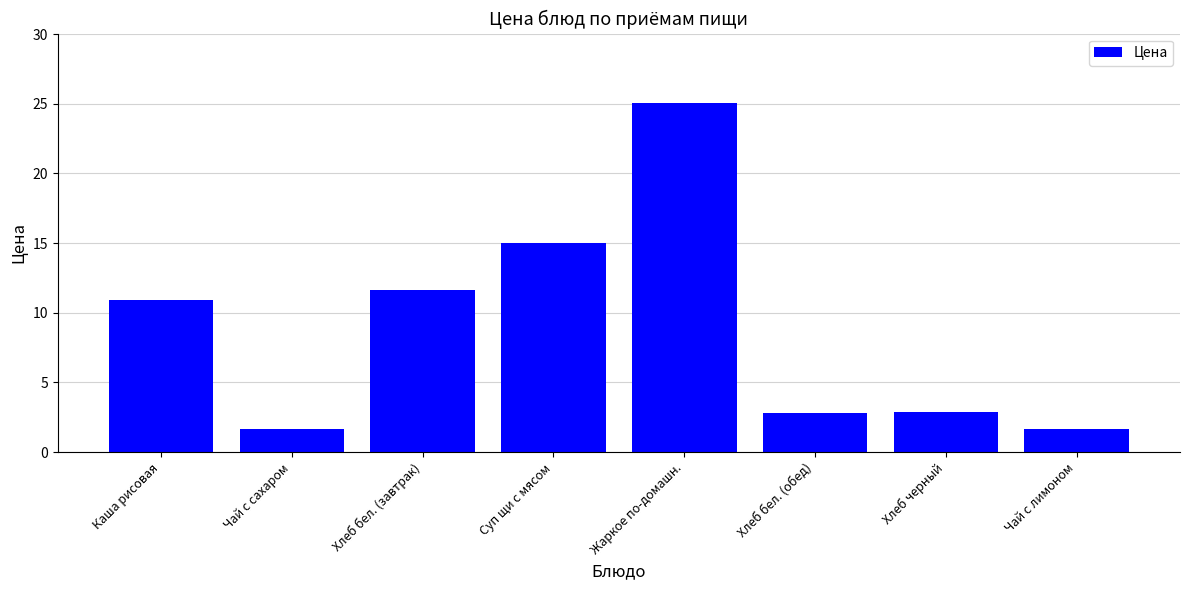

What is the sum of the values at Каша рисовая and Хлеб бел. (обед)?

13.7